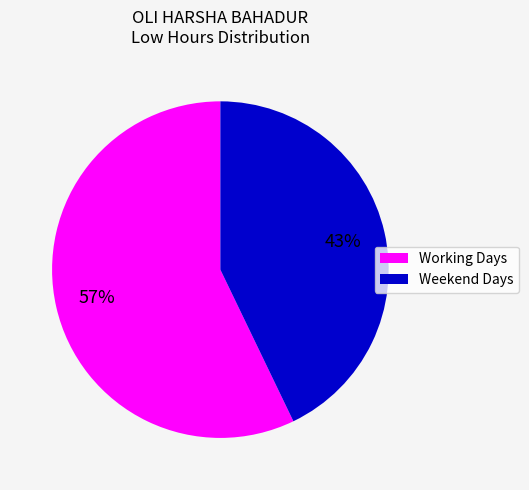

Is there a majority slice in this chart?

Yes